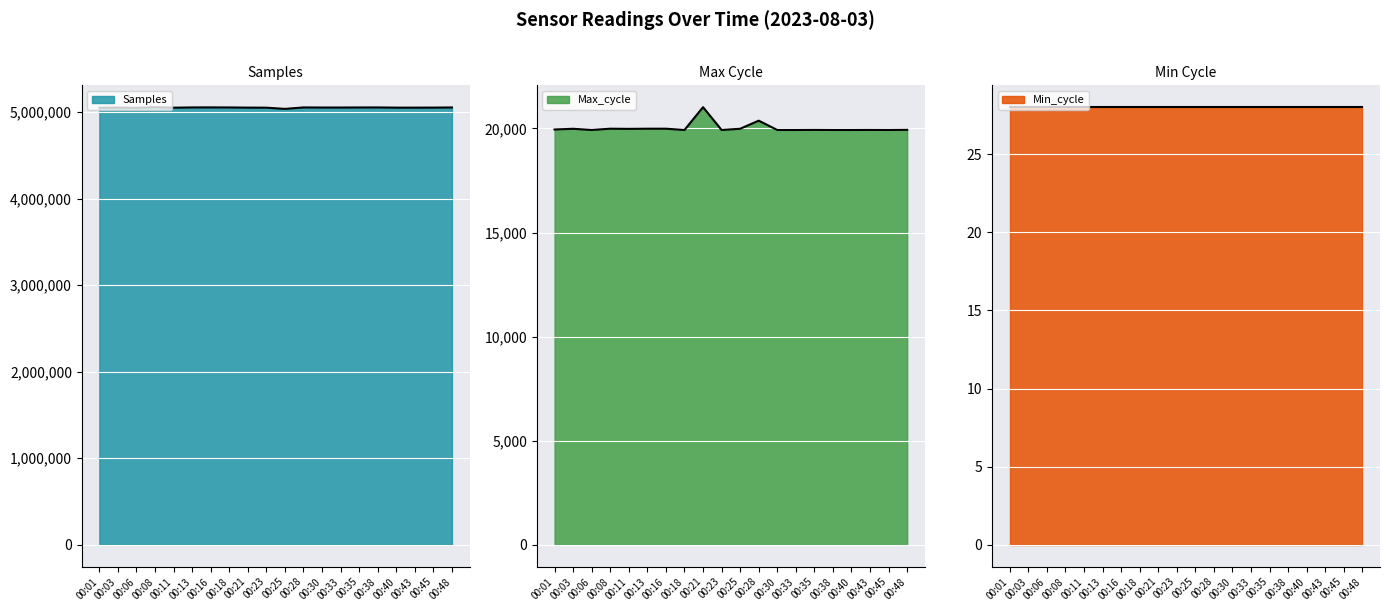

Which series has the largest range (max minus min)?

Samples